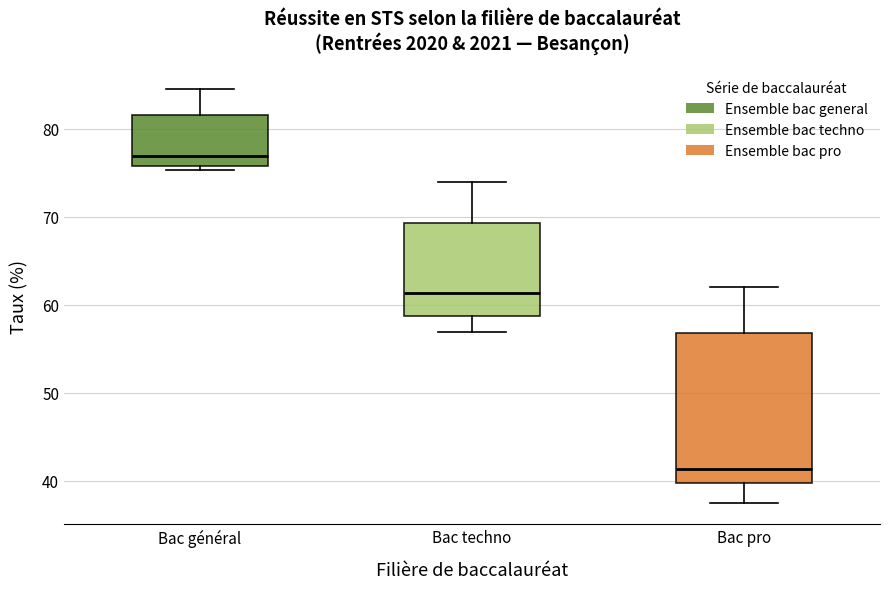

Where is the upper edge of the box for Bac pro on the y-axis? The values are not printed on the chart, so give them approximately, as read against the axis.

57